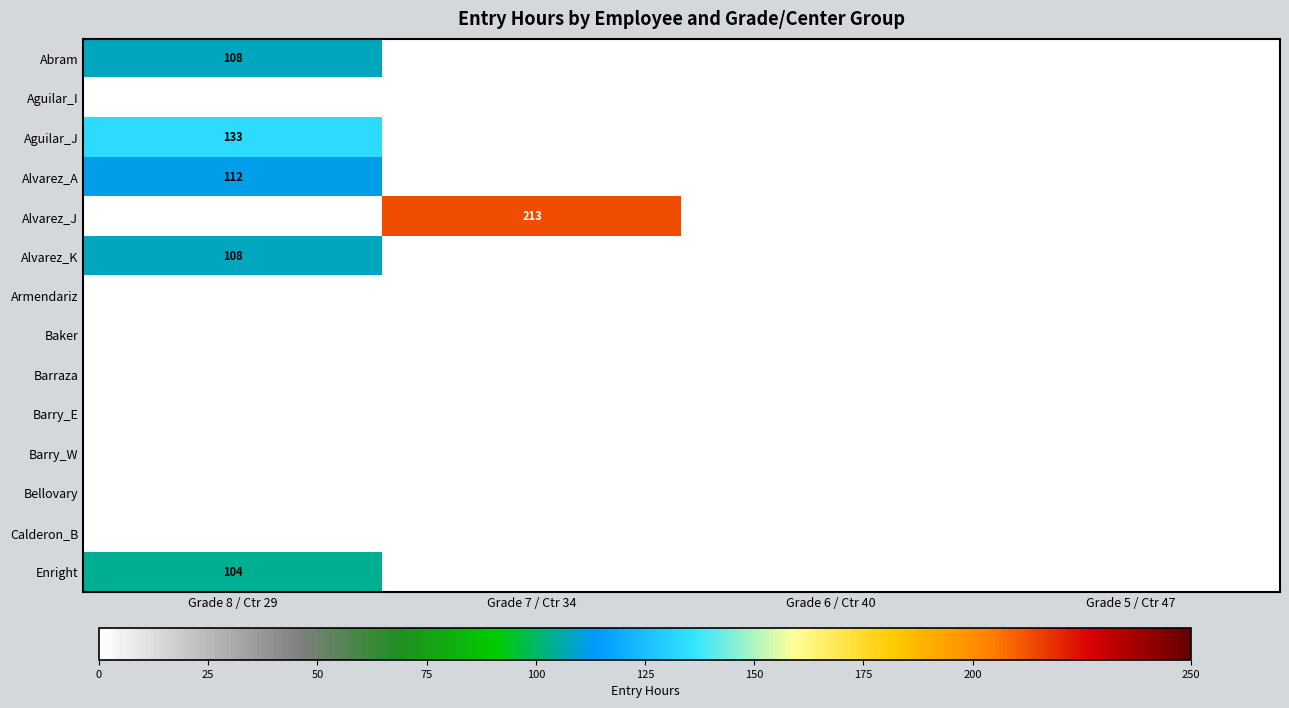

Between Grade 8 / Ctr 29 and Grade 7 / Ctr 34, which series saw the biggest shift?

Alvarez_J